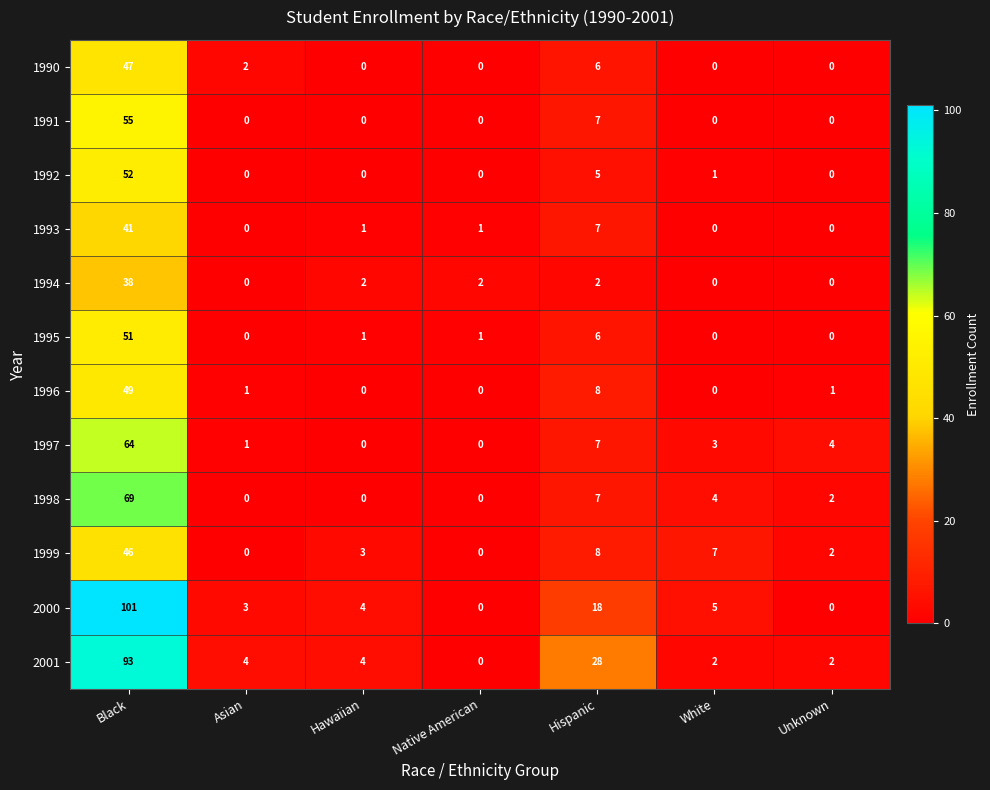

What is the greatest value displayed?

101